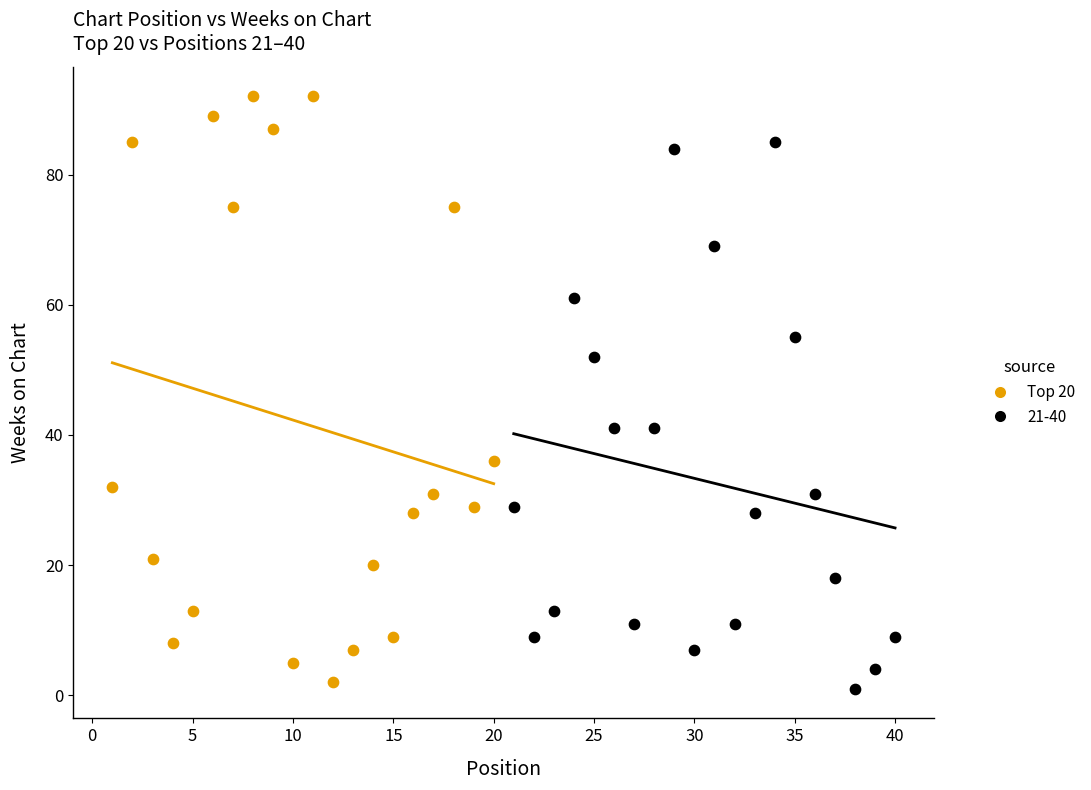

Which series has the largest Y range (max minus min)?

Top 20